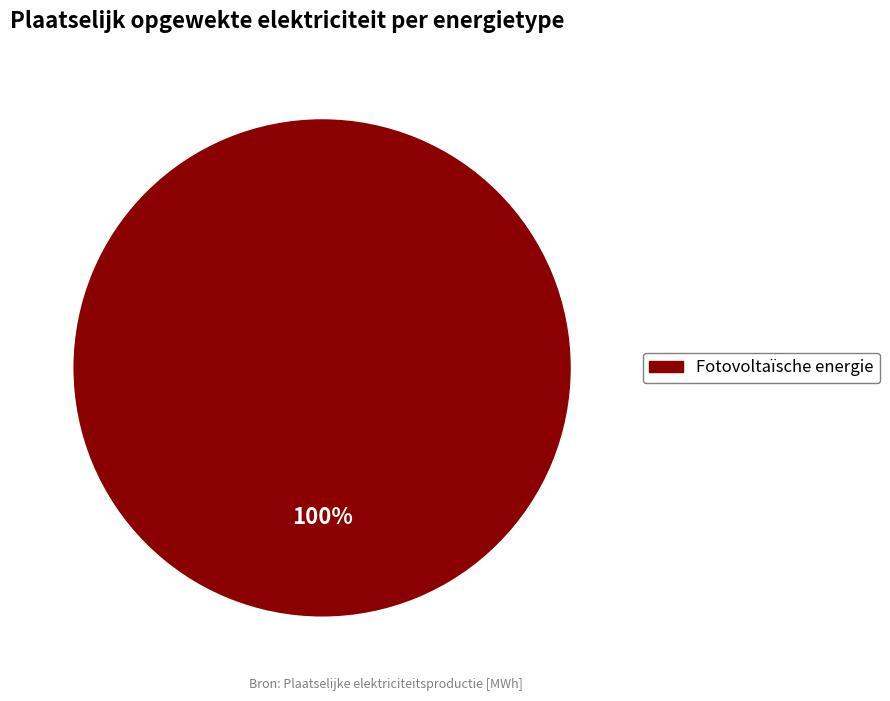

Does any single category account for the majority?

Yes